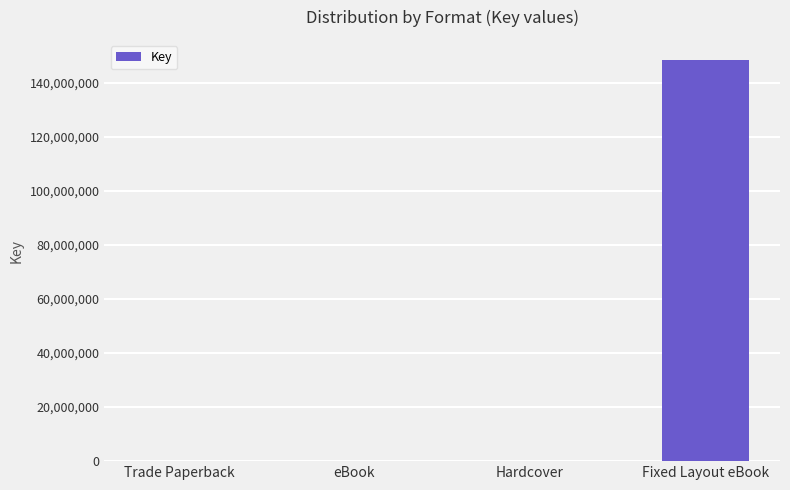

Approximately how many times larger is the value at Fixed Layout eBook compared to eBook?

23347.4